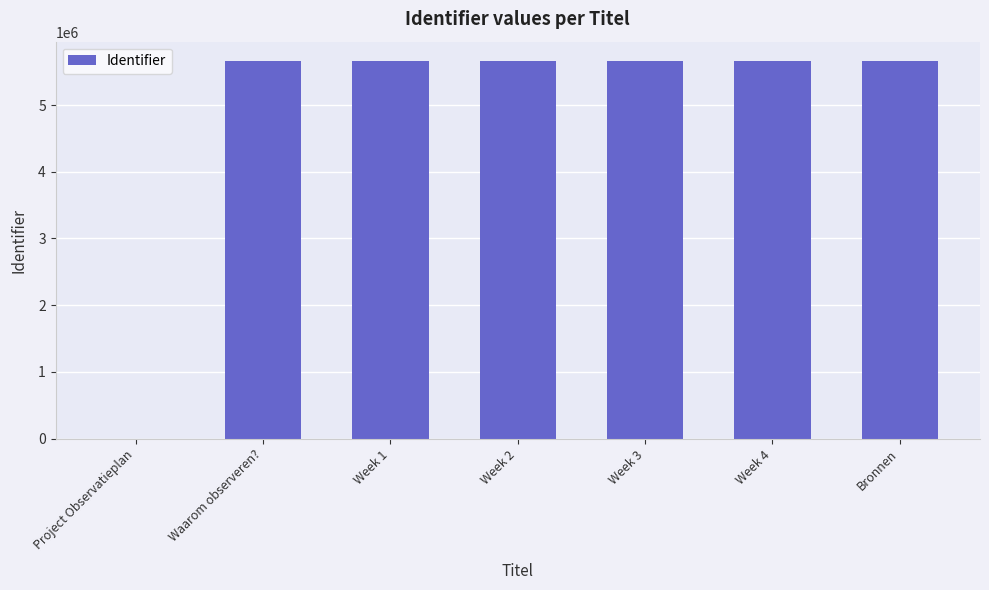

What is the ratio of the value at Week 3 to the value at Waarom observeren??

1.0